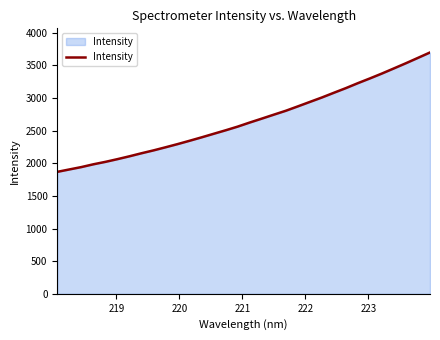

What is the difference between the maximum and minimum values?

1830.0